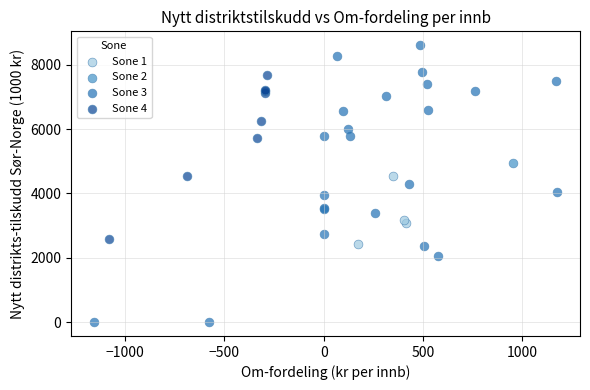

Which series reaches the minimum Y coordinate?

Sone 3